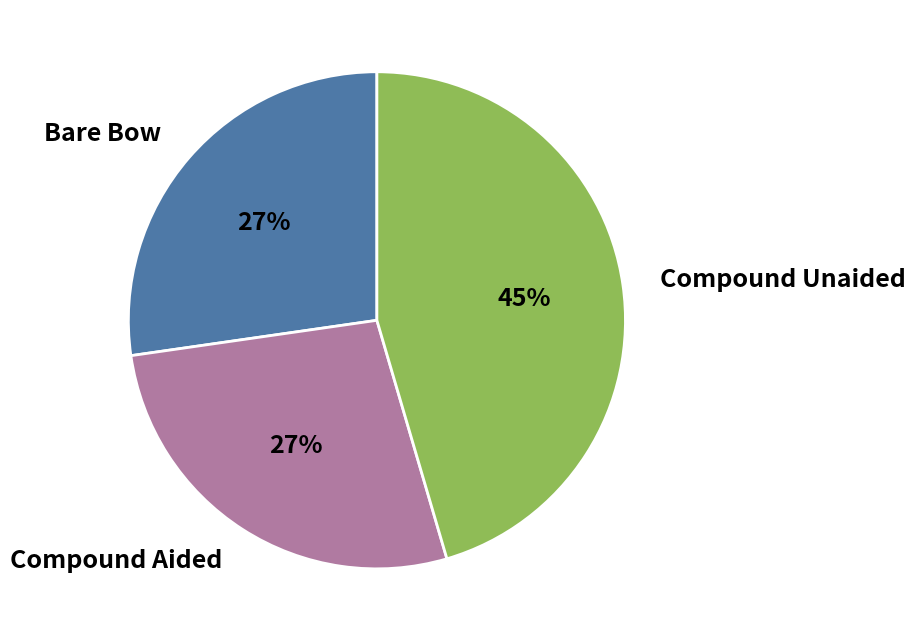

Is it true that Compound Aided is 40% of the pie?

False